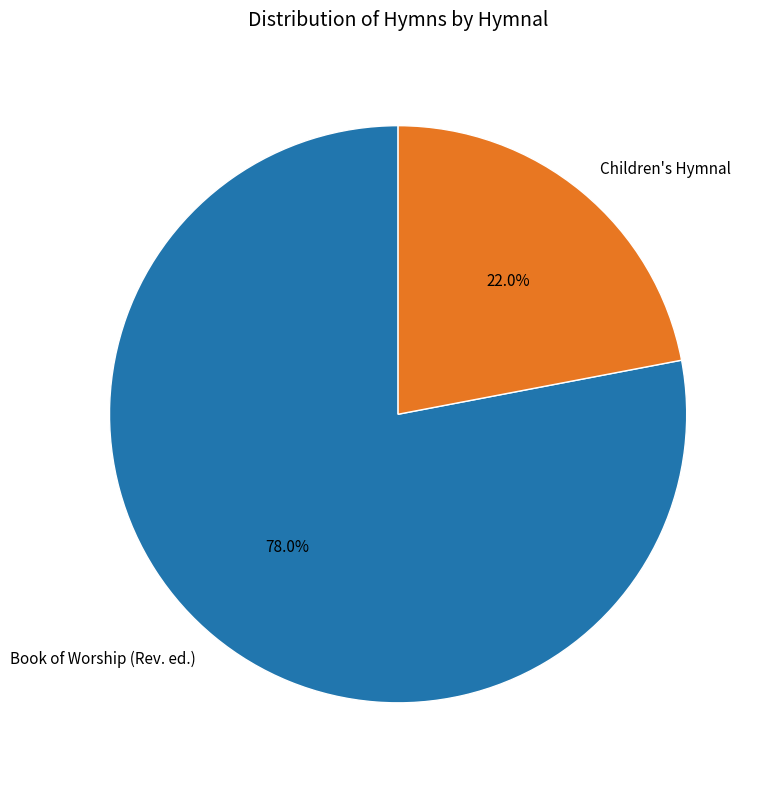

Which has a higher value, Book of Worship (Rev. ed.) or Children's Hymnal?

Book of Worship (Rev. ed.)